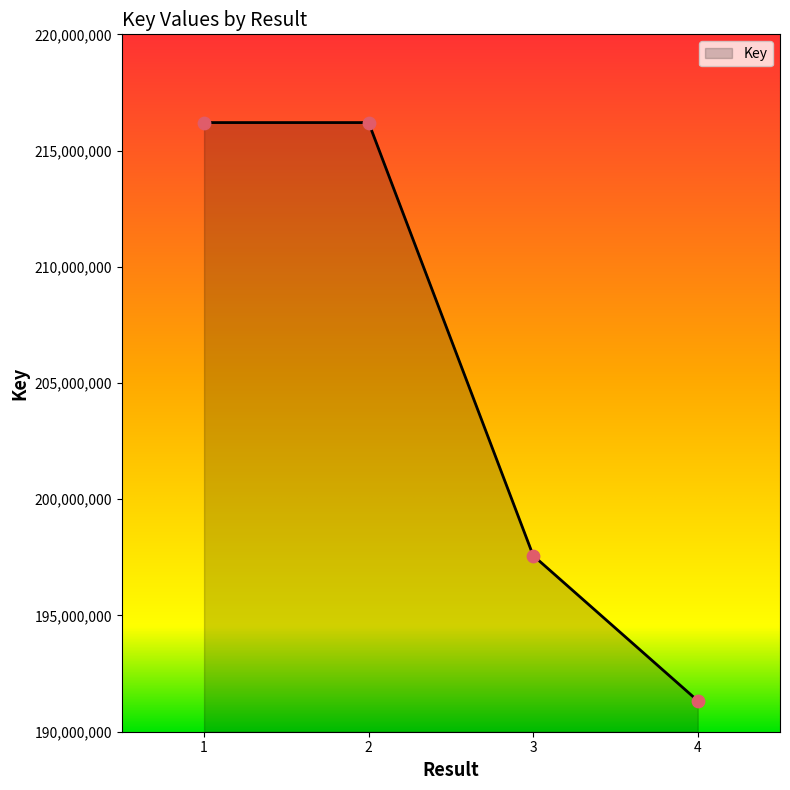

Between 2 and 4, which is larger?

2